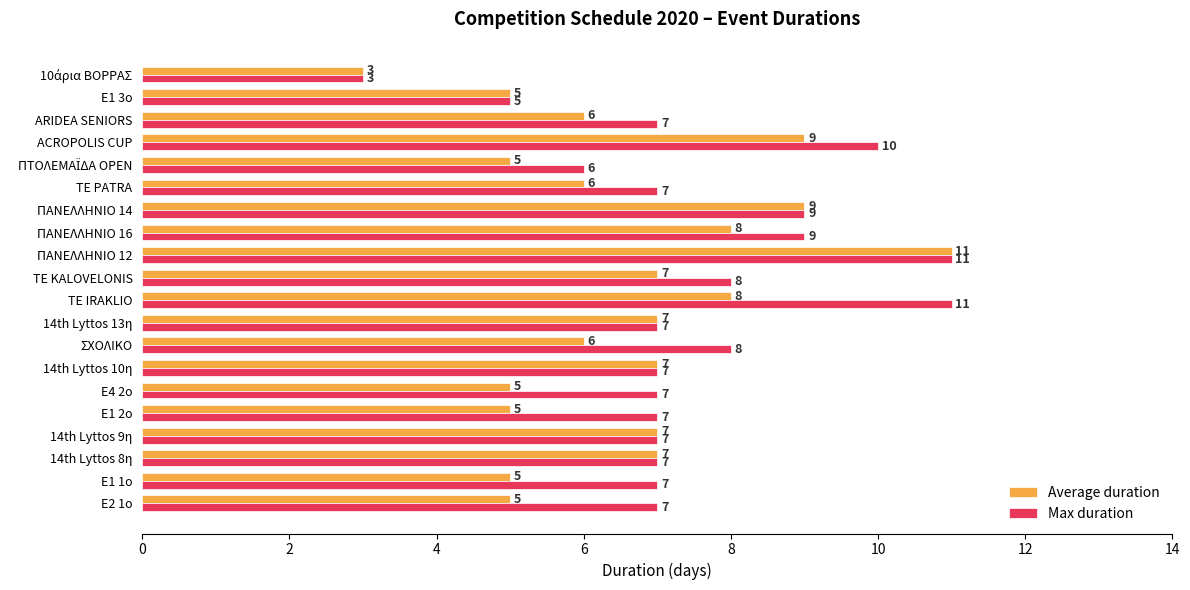

What is the highest value of the Max duration series?

11